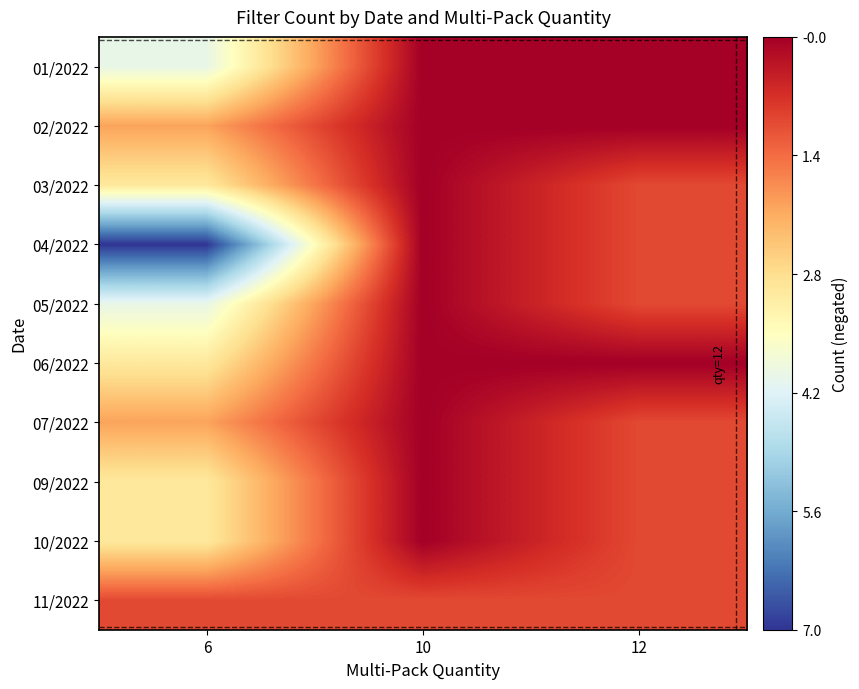

Between 10 and 12, which is larger?

10